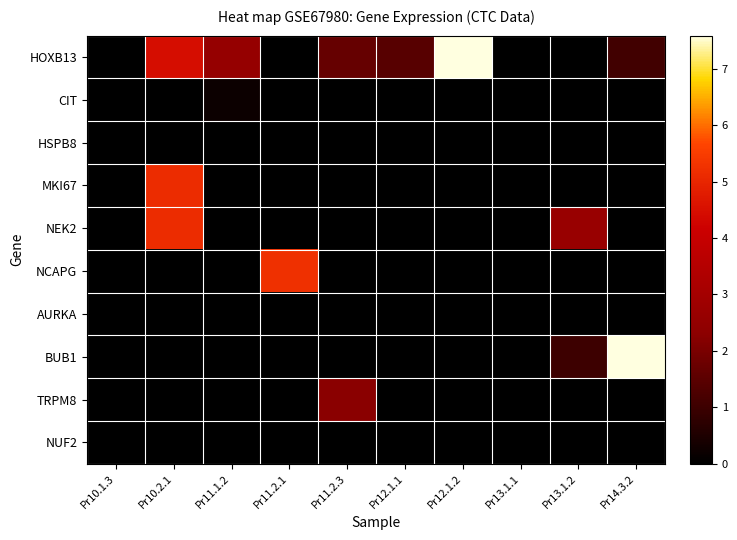

At how many categories does at least one series exceed 2?

7